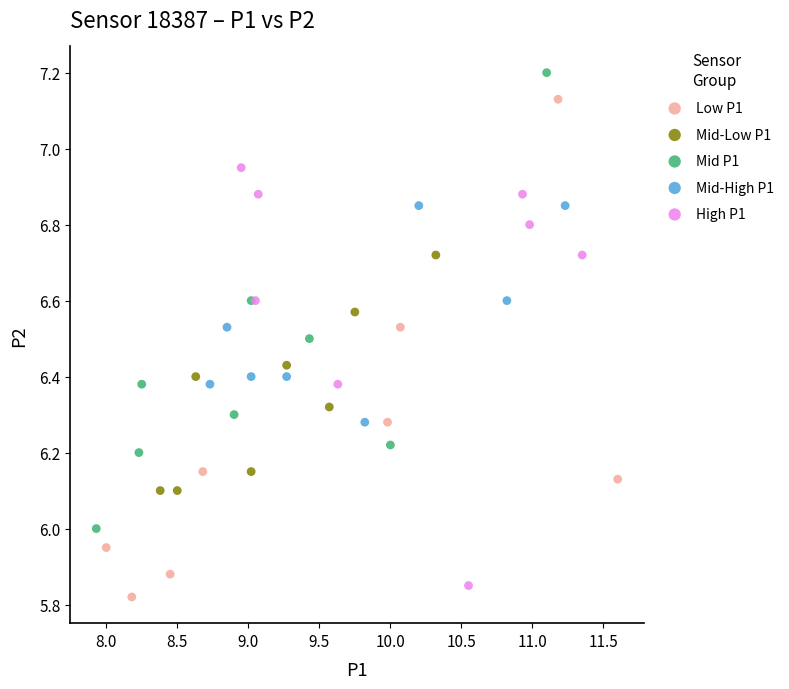

Which series contains the highest Y value?

Mid P1